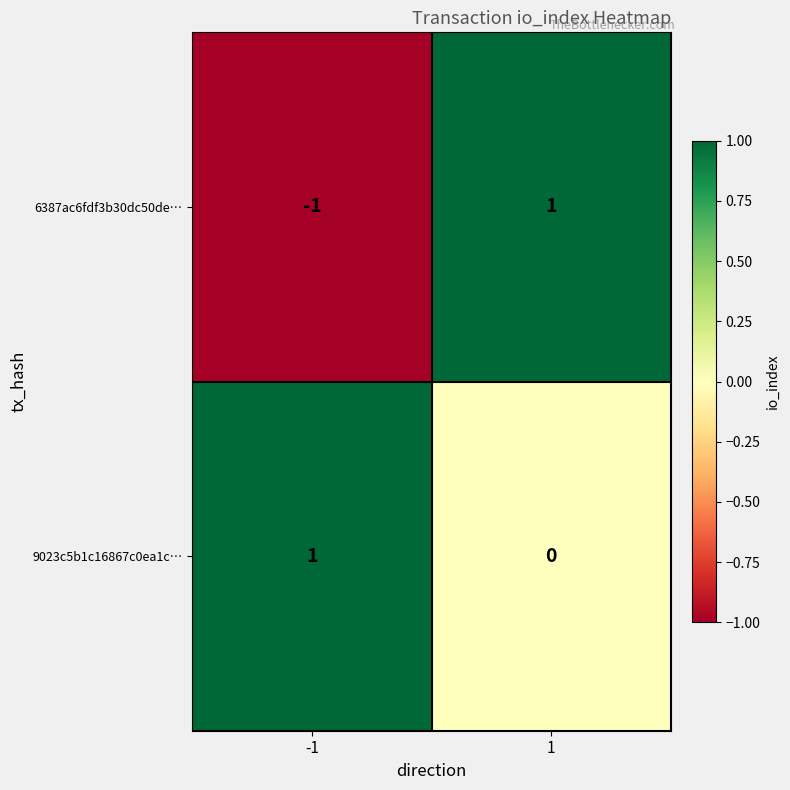

Which series has the largest total across all categories?

9023c5b1c16867c0ea1c…